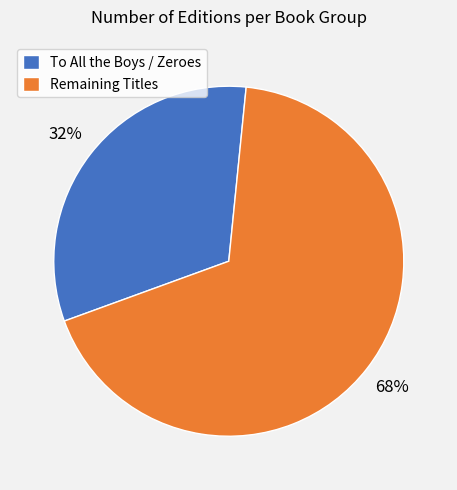

The Remaining Titles slice represents 68% of the pie. True or false?

True